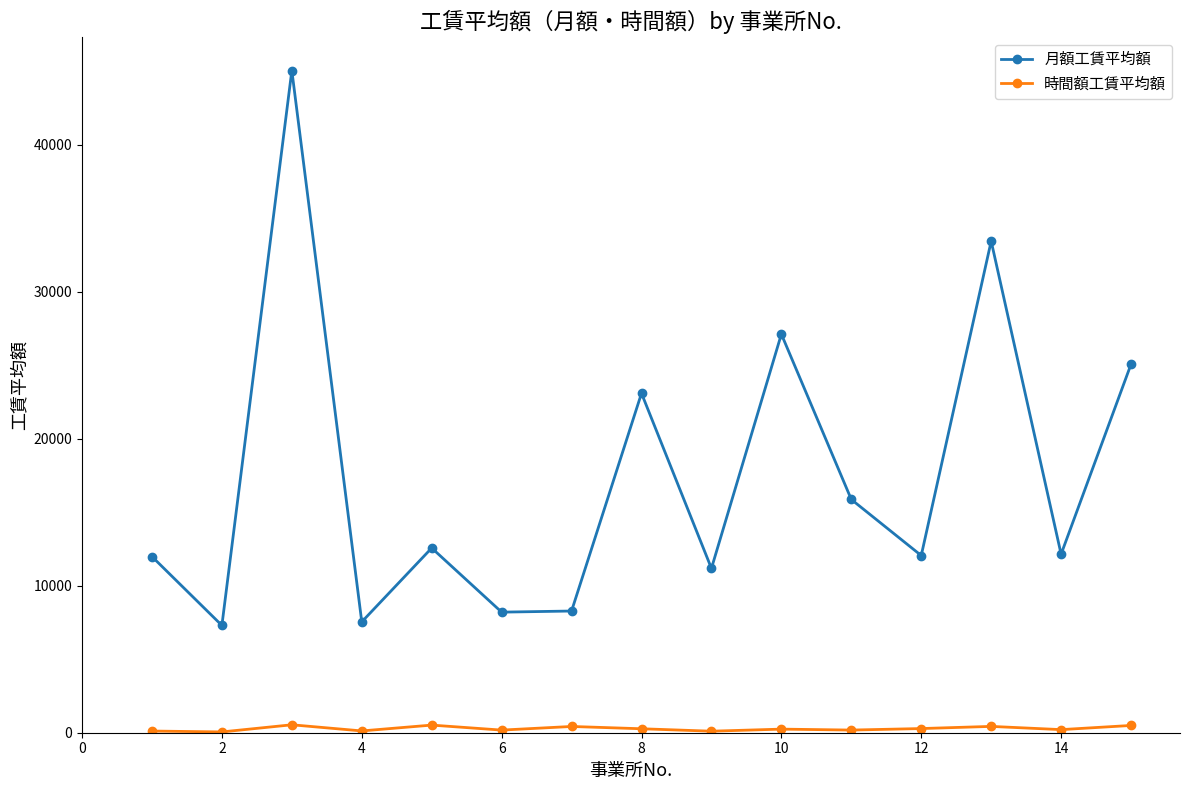

How many values in the 月額工賃平均額 series exceed 12145?

8